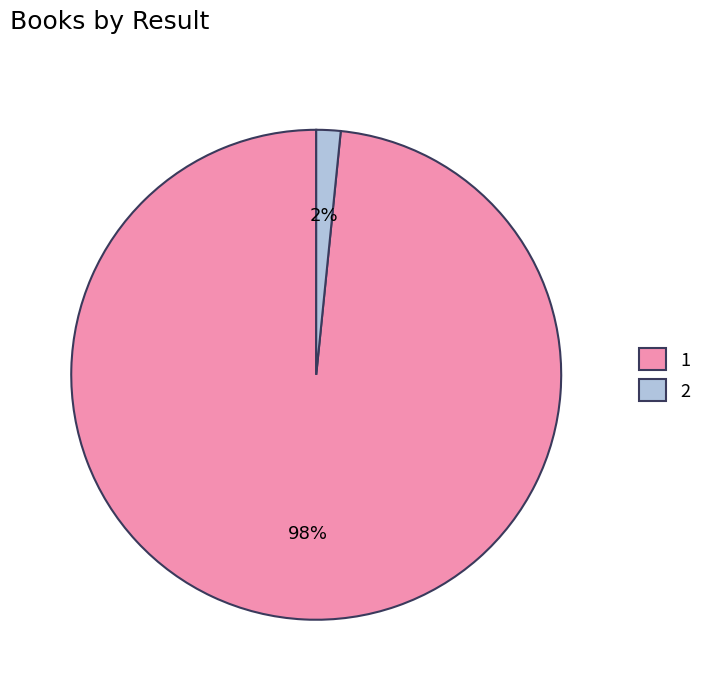

To the nearest percent, what is the average slice percentage?

50%